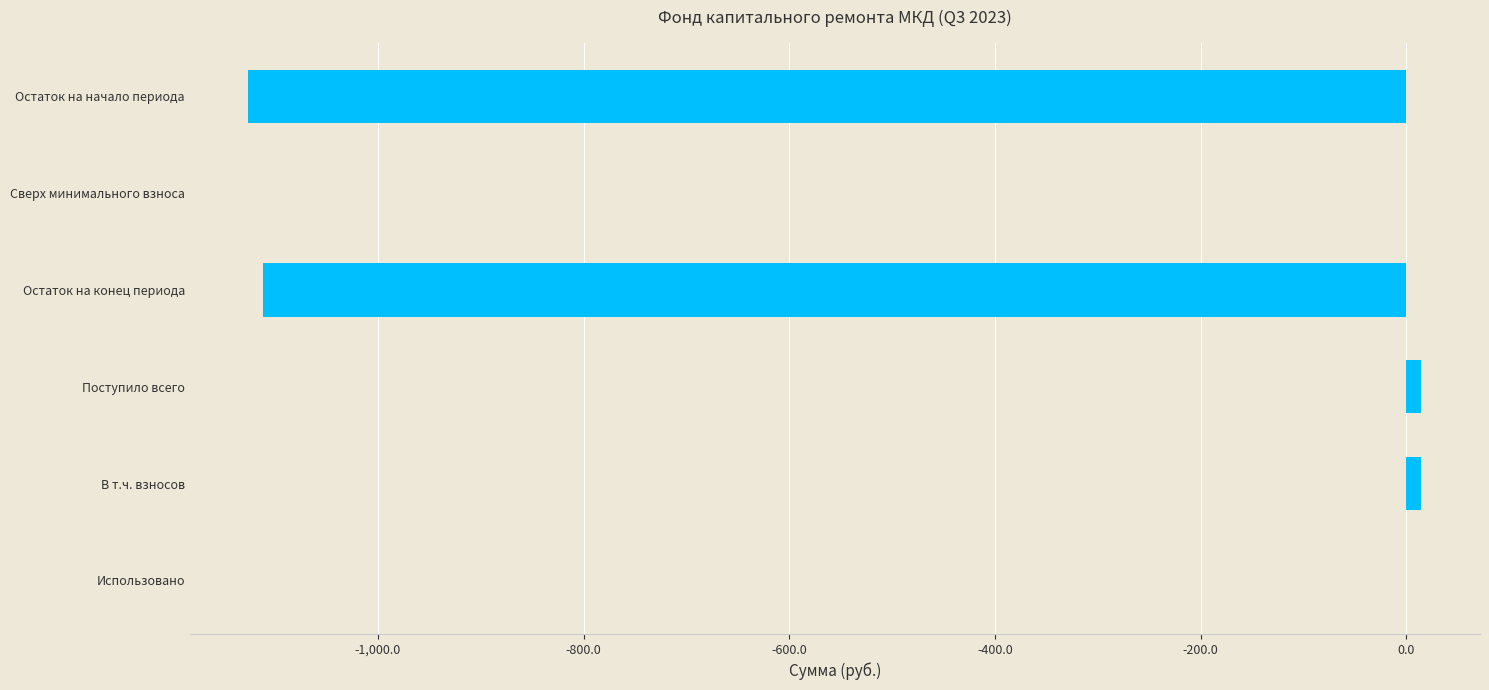

Reading top to bottom, transcribe all the data shown in this chart.

Остаток на начало периода=-1125.8	Сверх минимального взноса=0.0	Остаток на конец периода=-1111.2	Поступило всего=14.6	В т.ч. взносов=14.6	Использовано=0.0